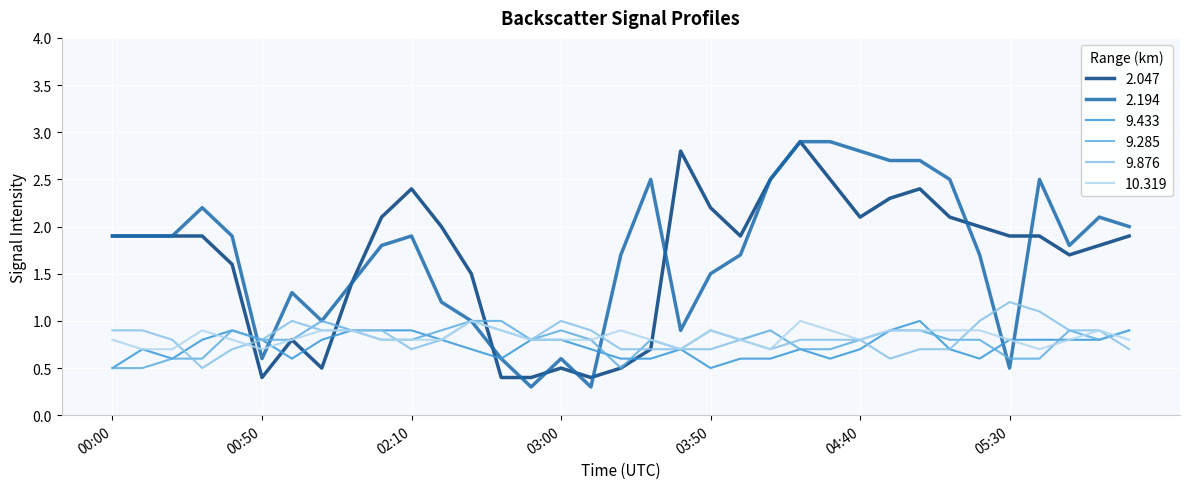

Which series has the largest range (max minus min)?

2.194